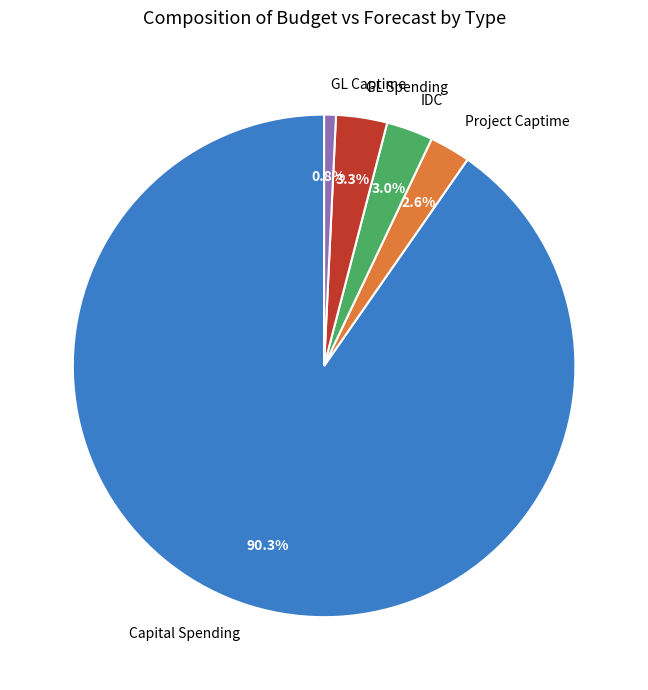

What is the smallest slice in the pie chart?

GL Captime